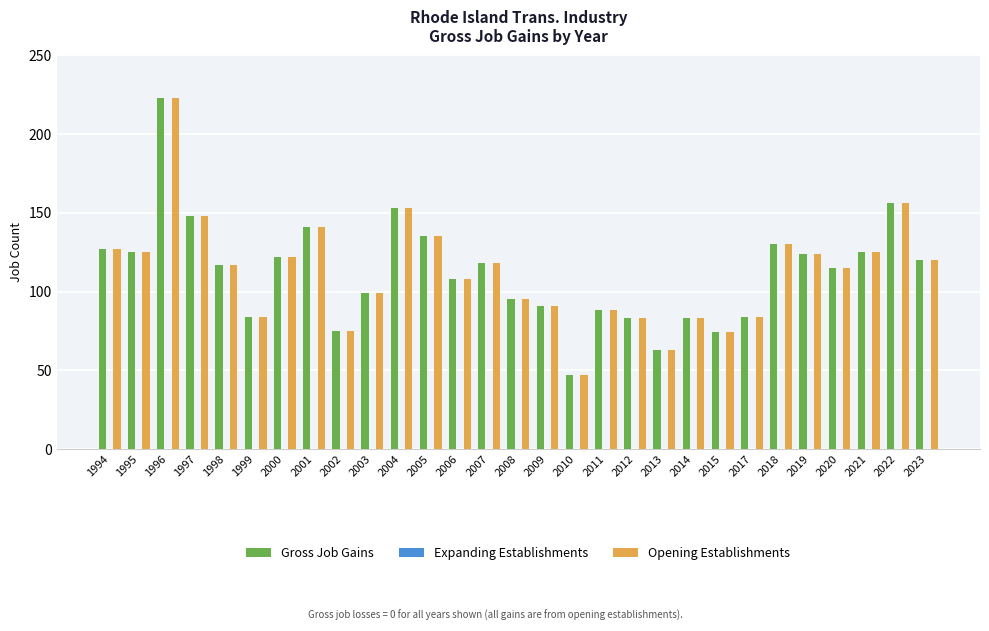

What is the sum of the Gross Job Gains values at 1997 and 2005?

283